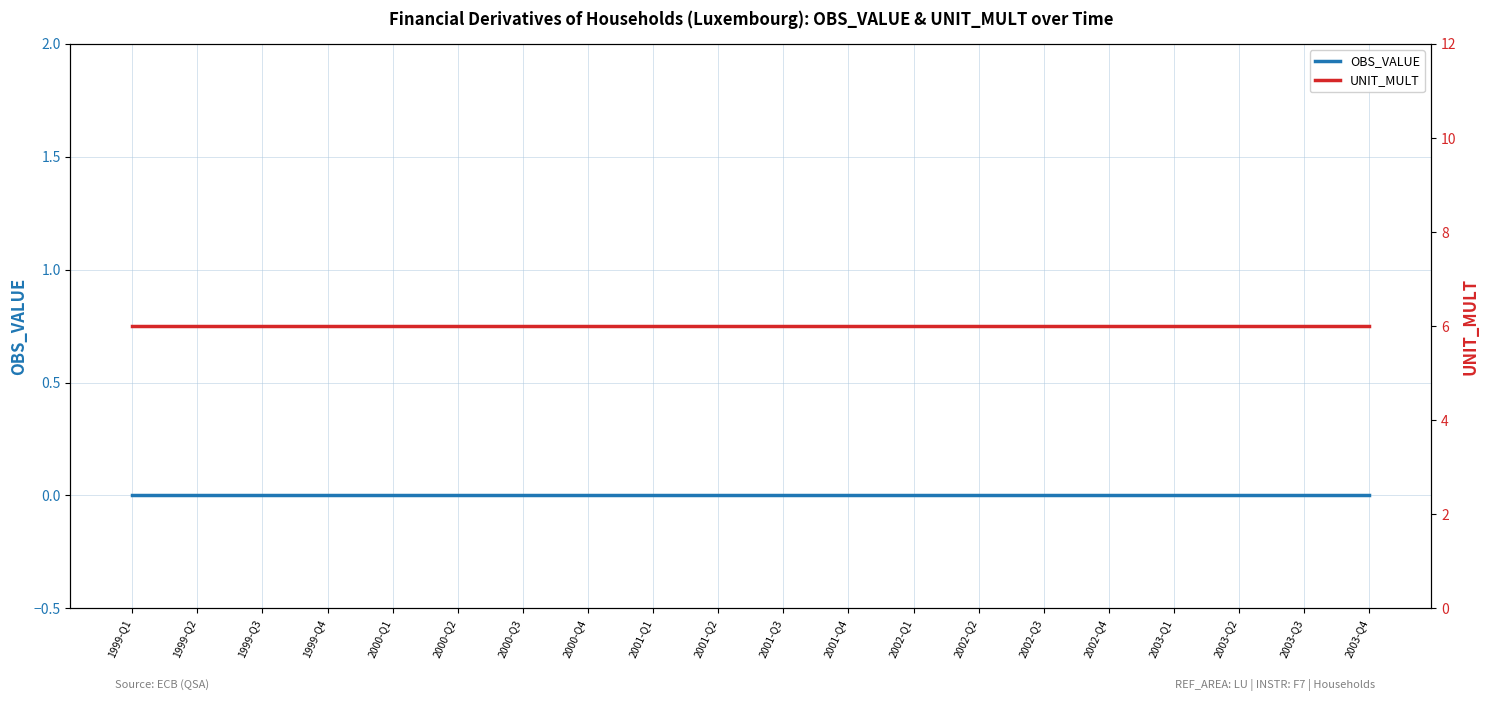

Which series has the largest total across all categories?

UNIT_MULT